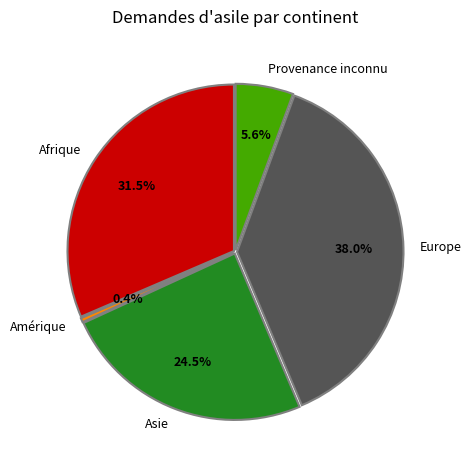

What percentage do Amérique and Europe together represent?

38.4%